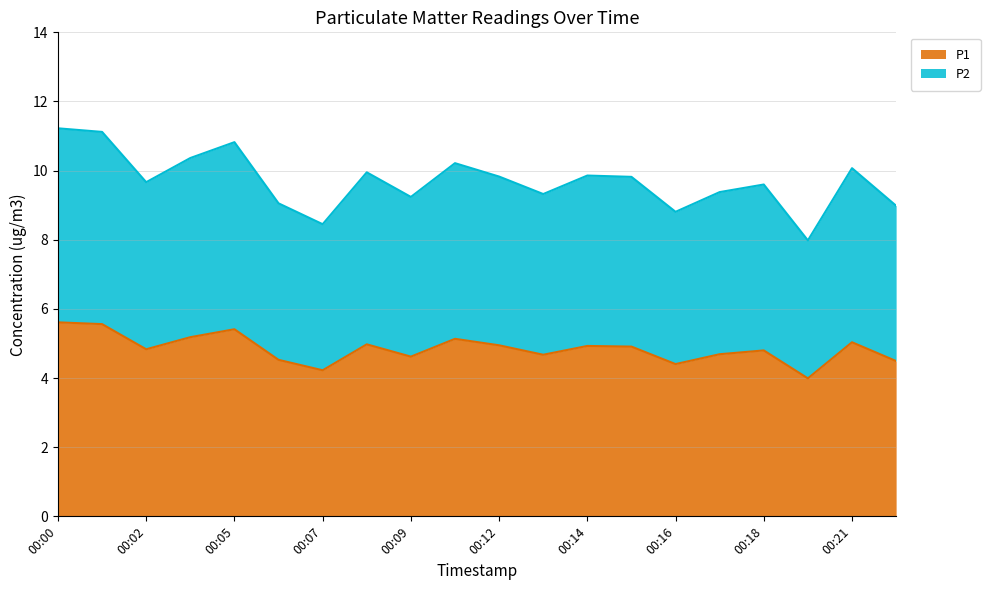

At which category is the sum across all series the highest?

00:00